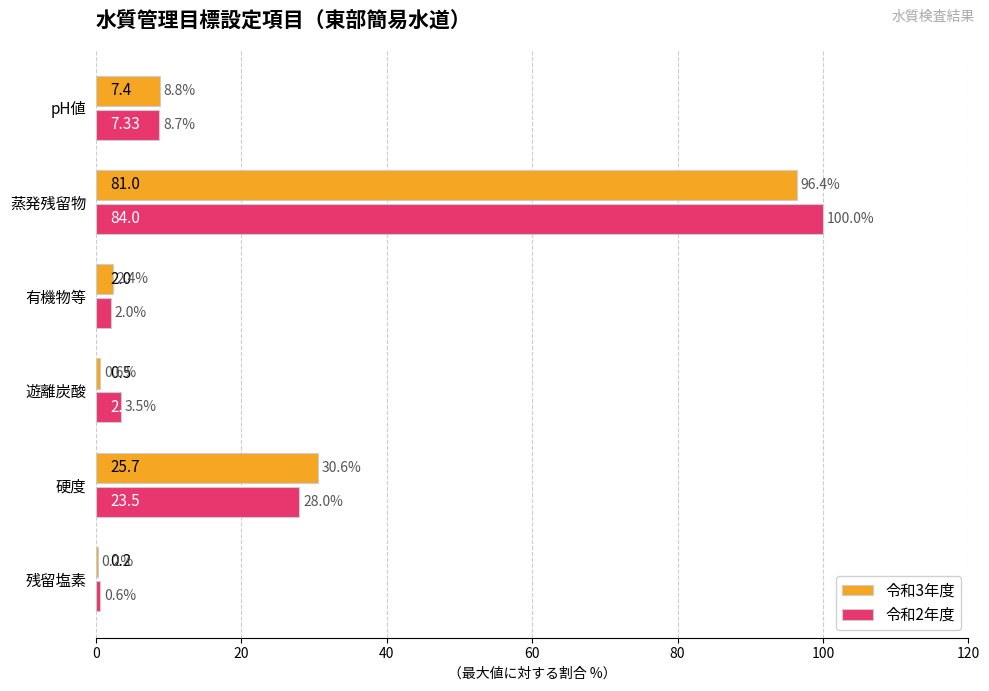

At which category does the chart reach its peak across all series?

蒸発残留物